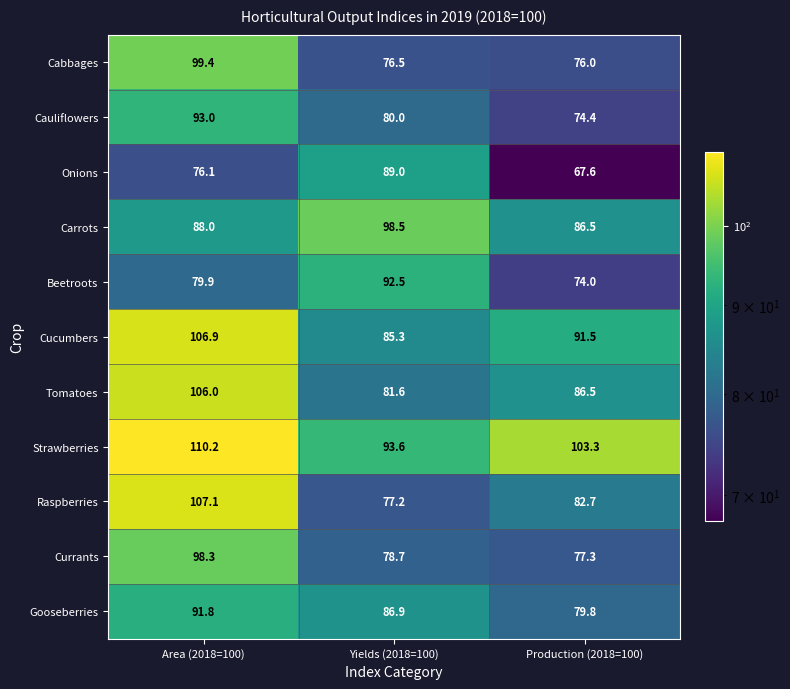

The value of Cucumbers at Yields (2018=100) is 85.3. True or false?

True